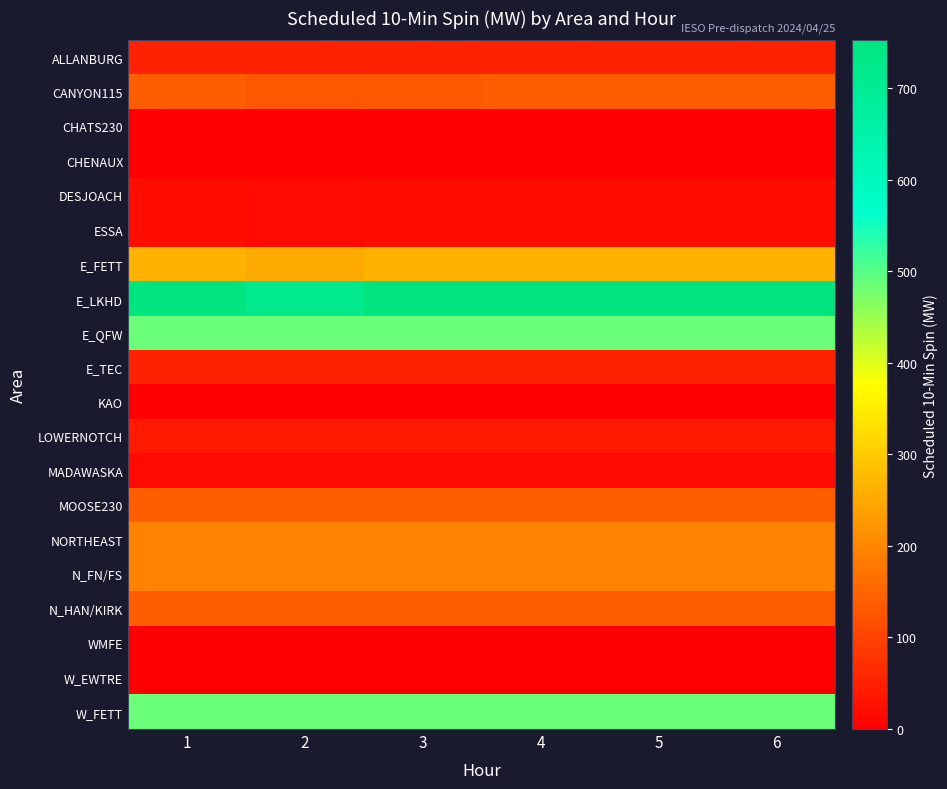

Rank the series by their maximum value, from lowest to highest.

KAO, WMFE, W_EWTRE, CHATS230, CHENAUX, MADAWASKA, DESJOACH, ESSA, LOWERNOTCH, ALLANBURG, E_TEC, CANYON115, MOOSE230, N_HAN/KIRK, NORTHEAST, N_FN/FS, E_FETT, E_QFW, W_FETT, E_LKHD